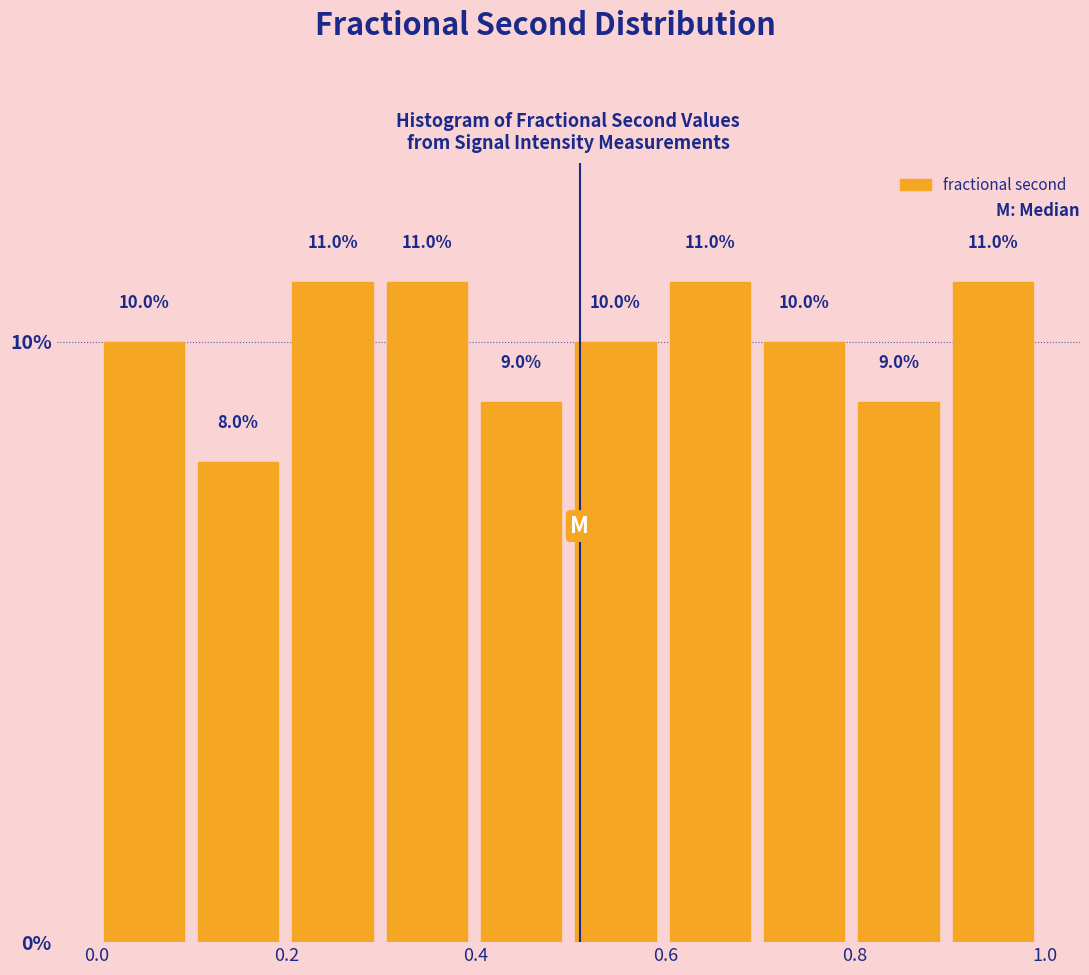

What is the height of the bar covering 0.5 to 0.6 on the x-axis? The bar edges are not printed on the chart, so give them approximately, as read against the axis.

10.0